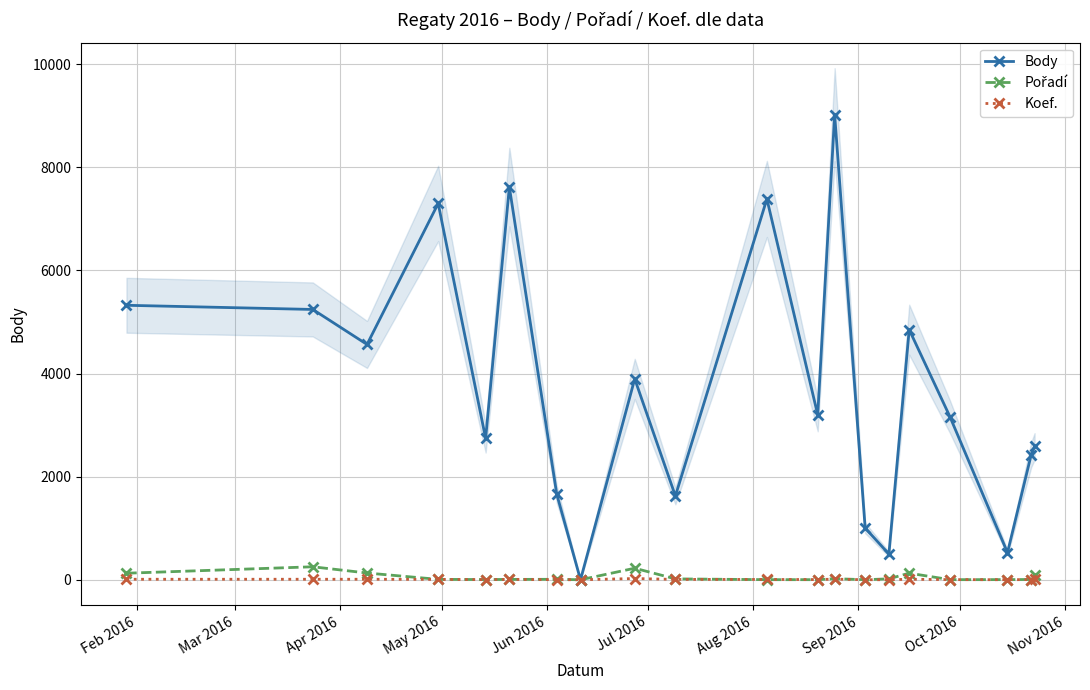

What is the average value of the Body series?

3732